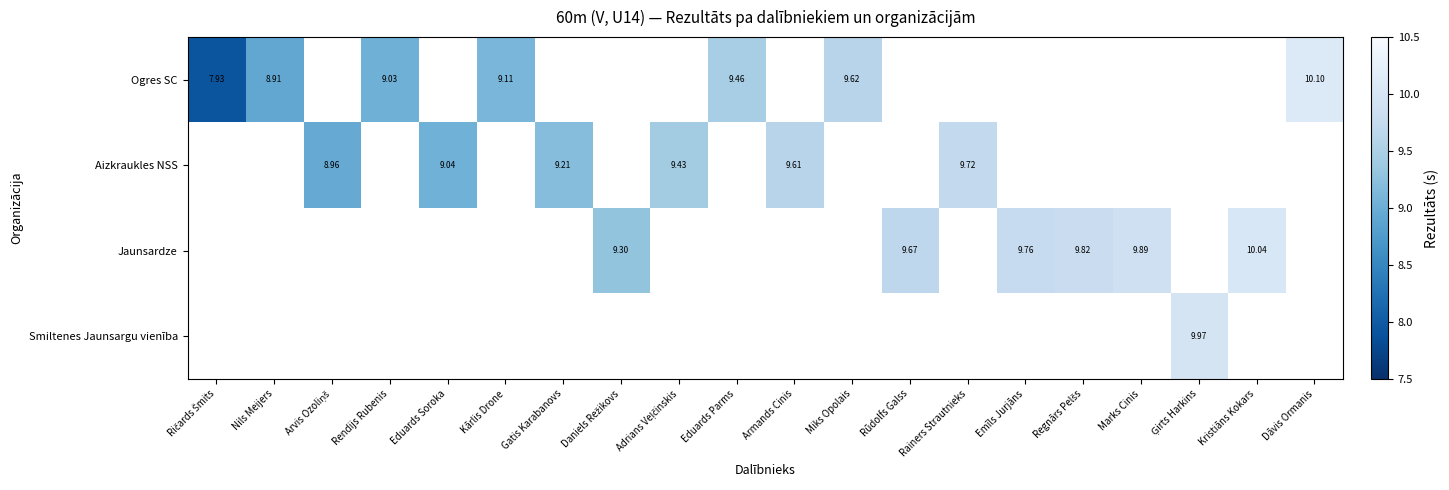

Which series changed the most between Regnārs Pelšs and Kristiāns Kokars?

Jaunsardze